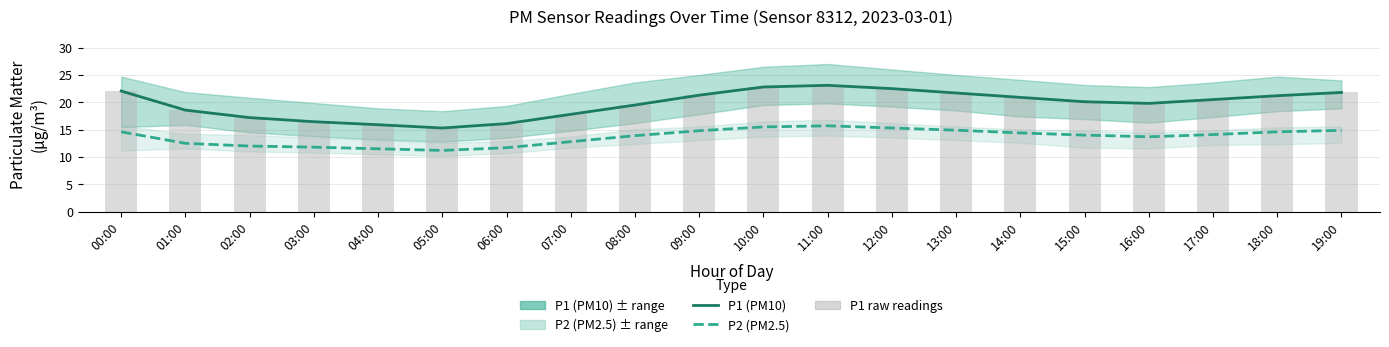

What is the spread (max minus min) of values at 07:00?

5.0